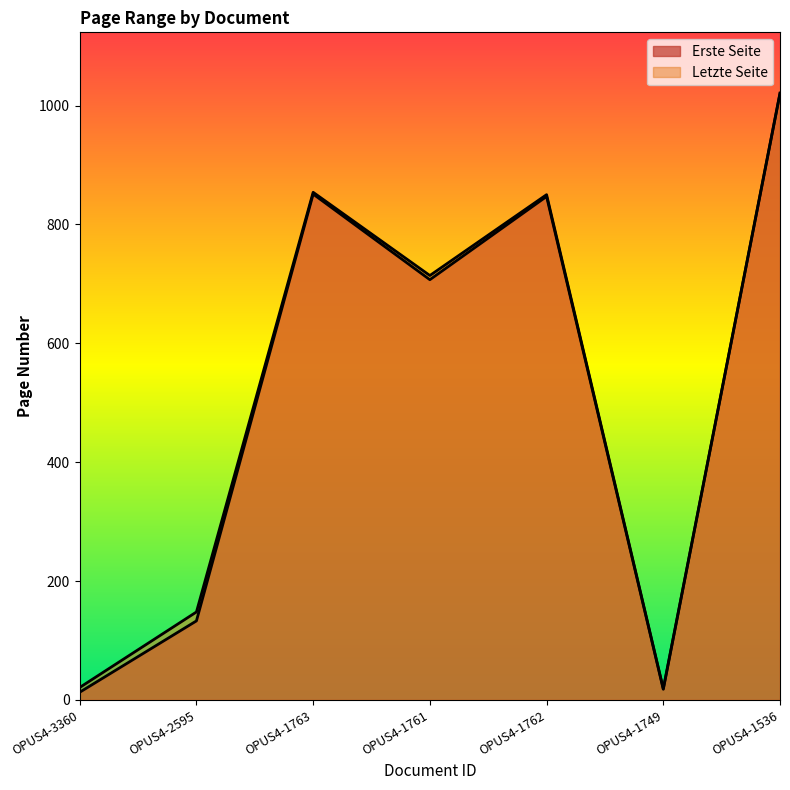

What is the label of the 4th point from the right?

OPUS4-1761